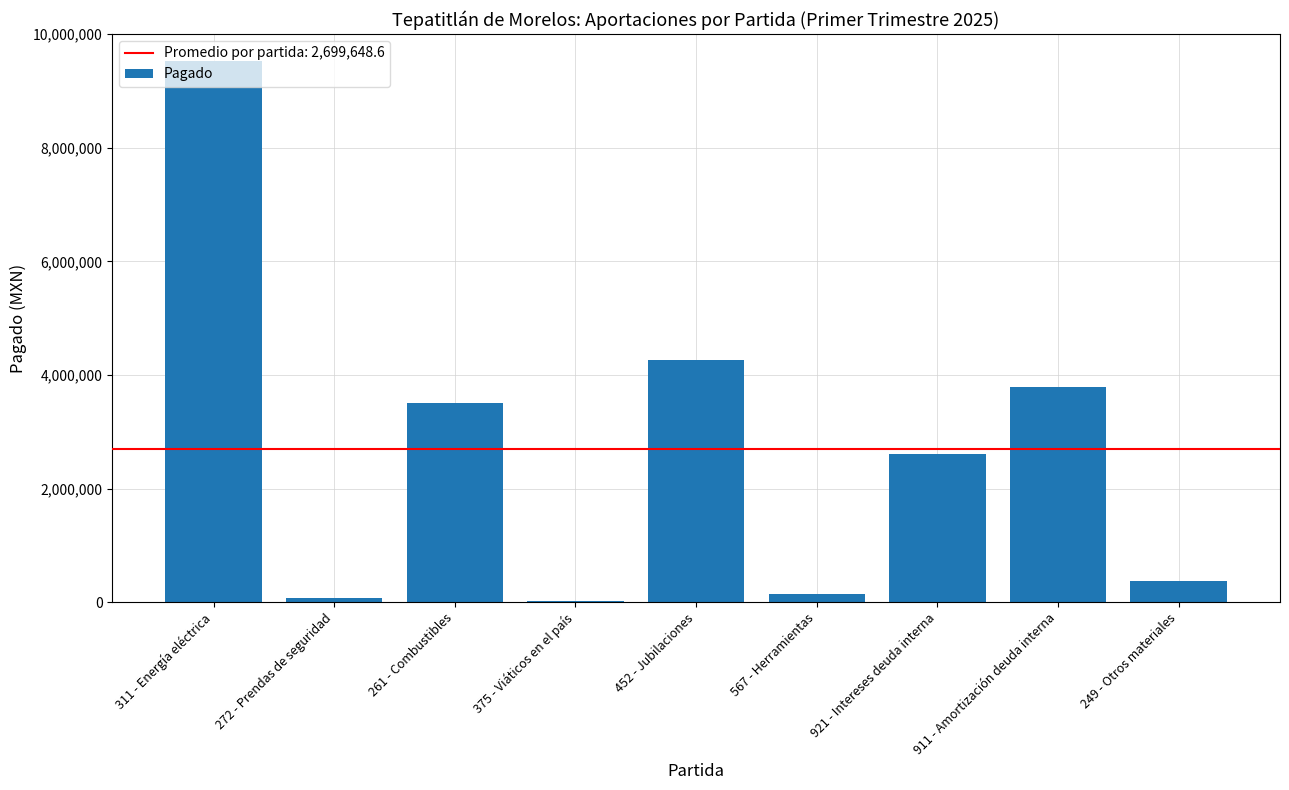

What is the sum of all values?

24296837.4